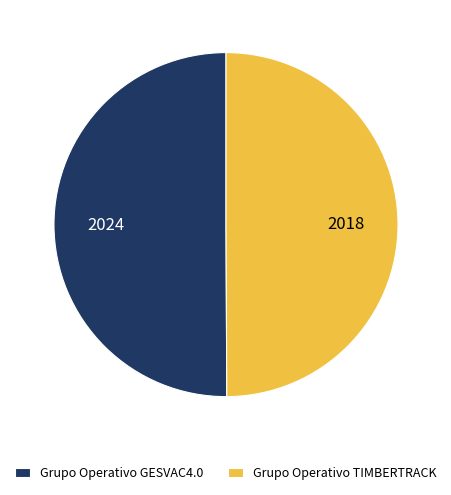

True or false: Grupo Operativo TIMBERTRACK accounts for 50% of the total.

True